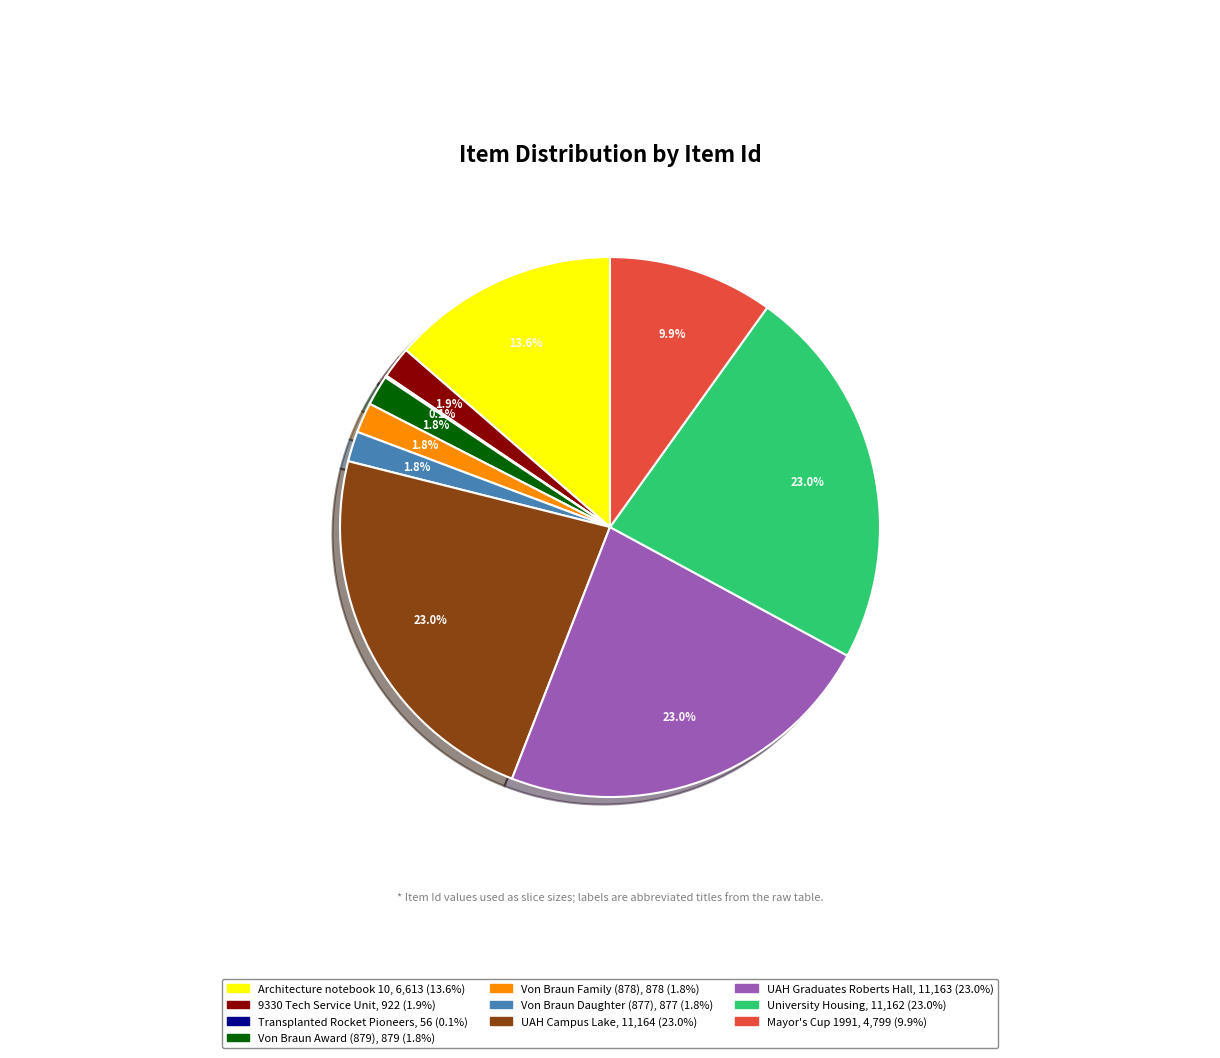

Does any single category account for the majority?

No